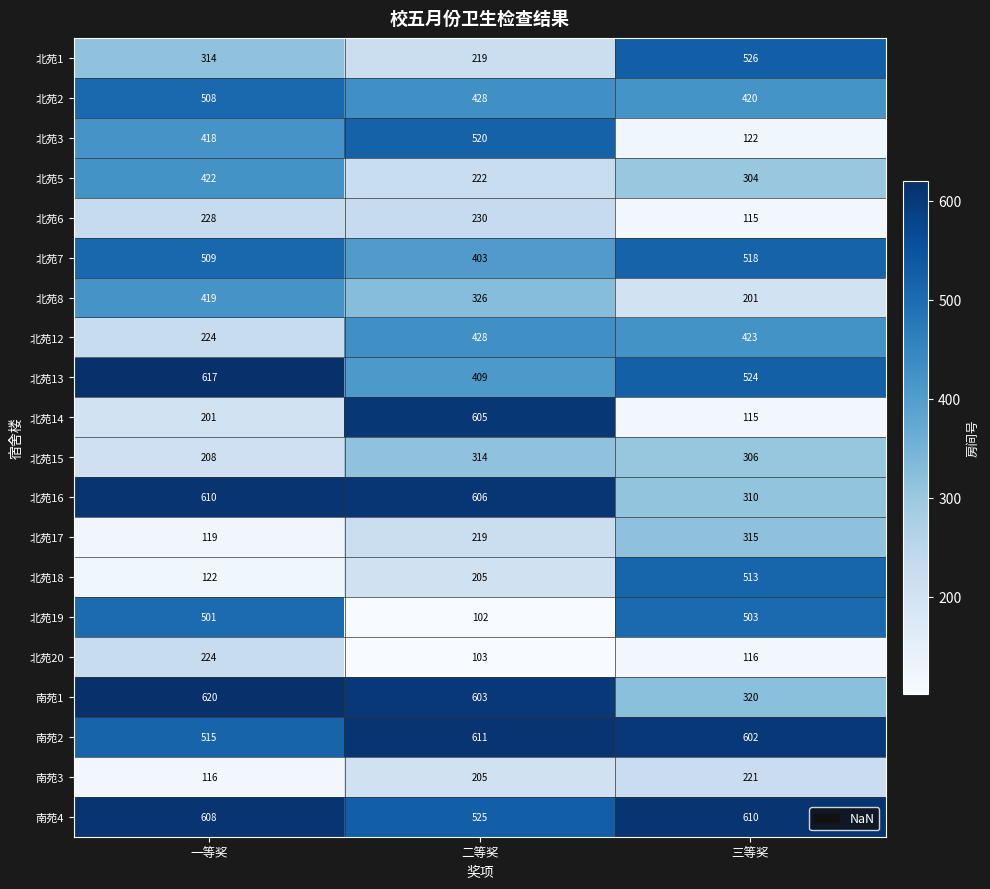

How many data points does each series have?

3